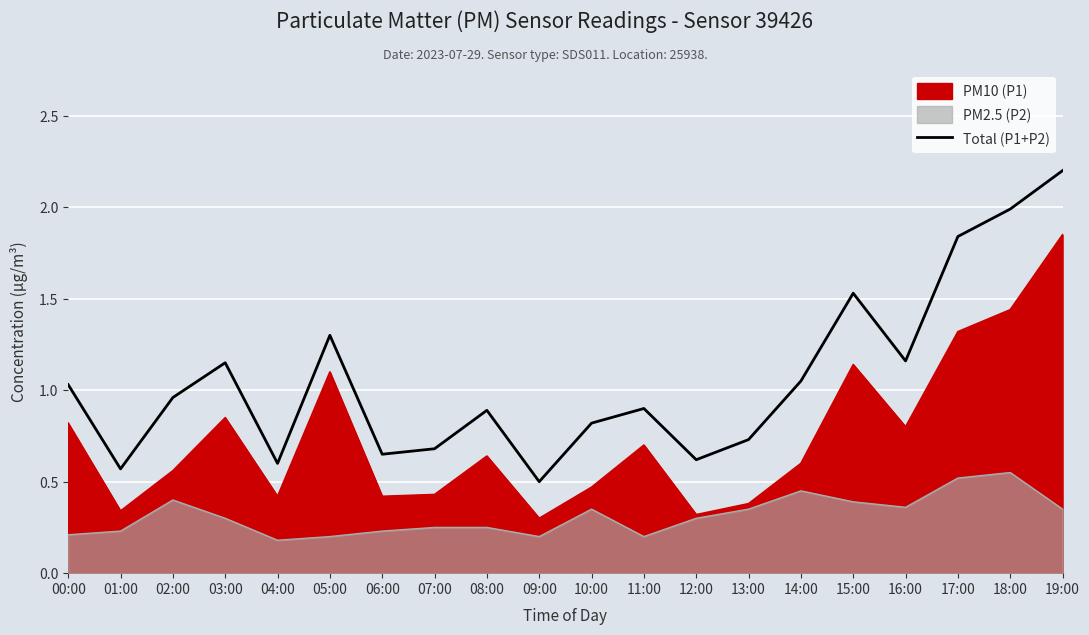

Reading left to right, extract all data points from this chart.

00:00=1.0	01:00=0.6	02:00=1.0	03:00=1.1	04:00=0.6	05:00=1.3	06:00=0.7	07:00=0.7	08:00=0.9	09:00=0.5	10:00=0.8	11:00=0.9	12:00=0.6	13:00=0.7	14:00=1.1	15:00=1.5	16:00=1.2	17:00=1.8	18:00=2.0	19:00=2.2